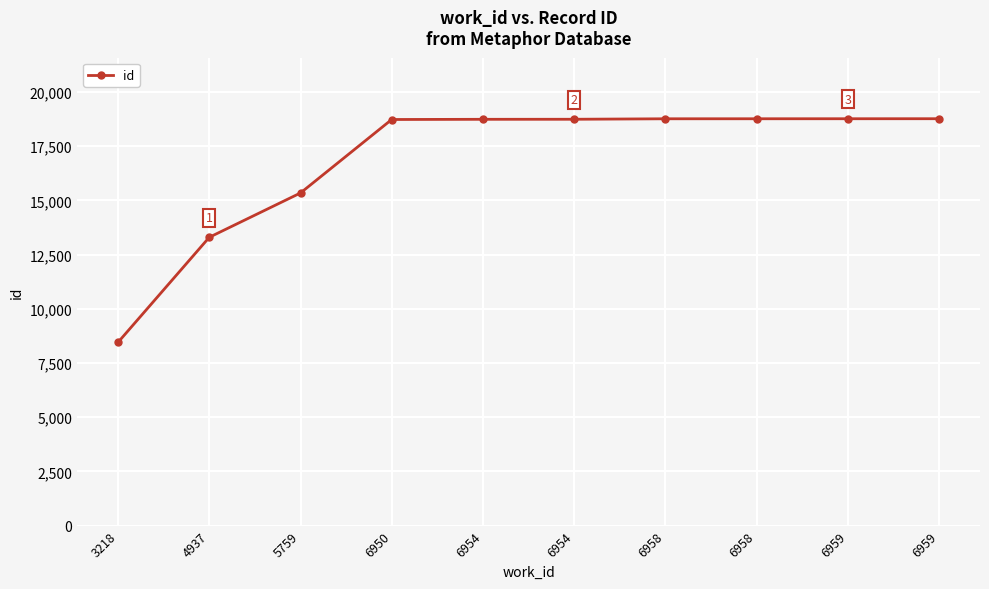

What is the ratio of the value at 4937 to the value at 3218?

1.6